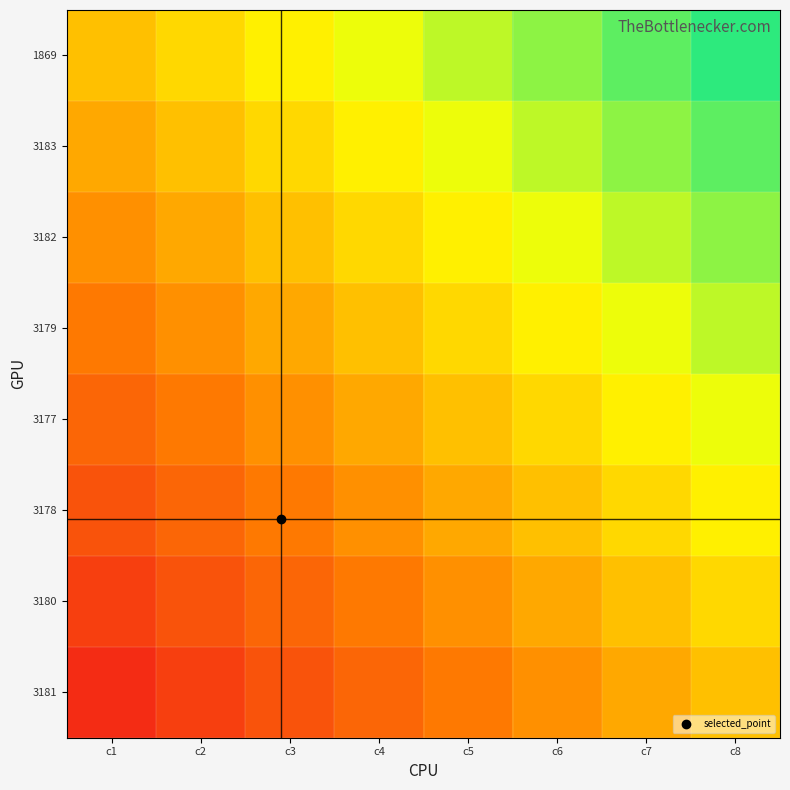

What is the greatest value displayed?

93.8